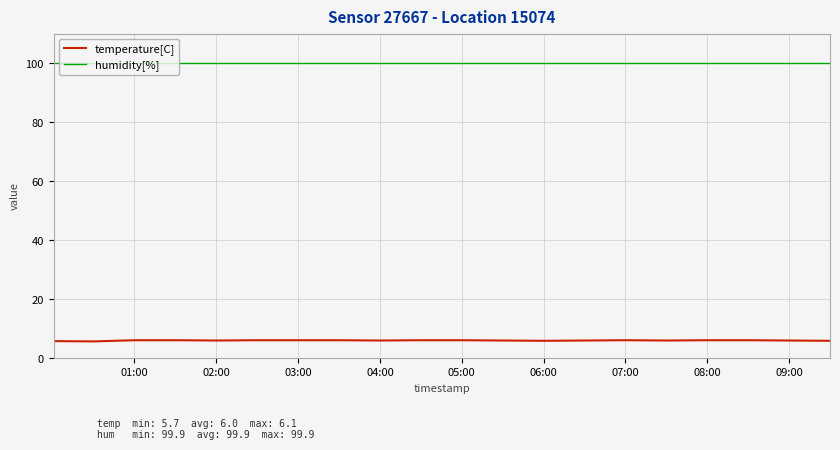

Which series has the widest spread of values?

temperature[C]